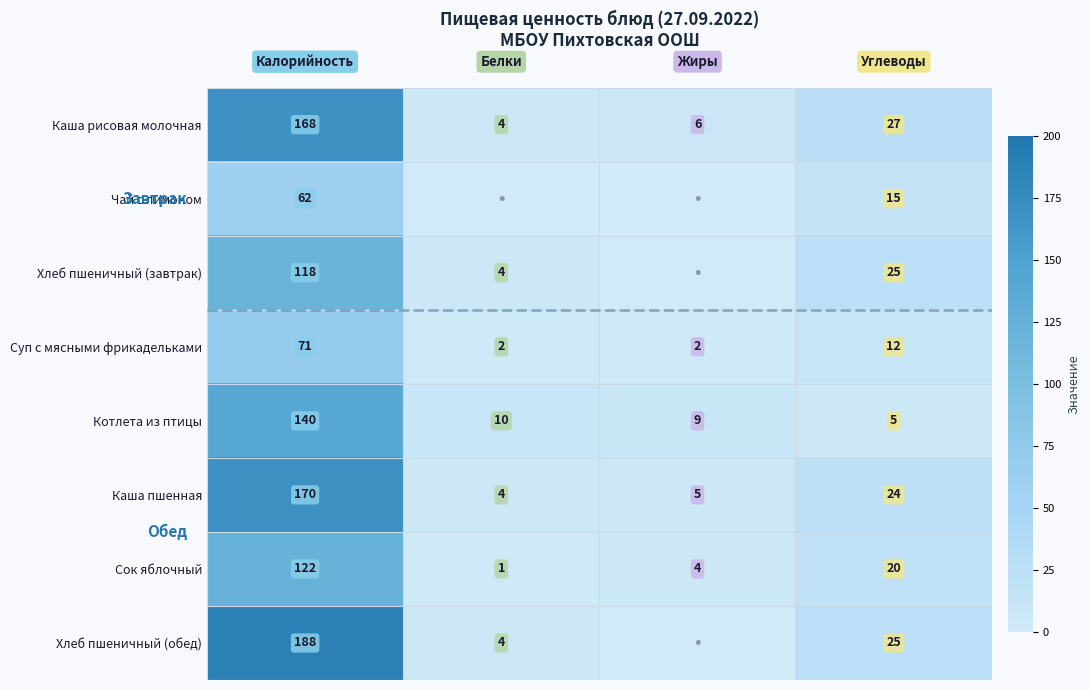

What is the maximum value for Котлета из птицы?

140